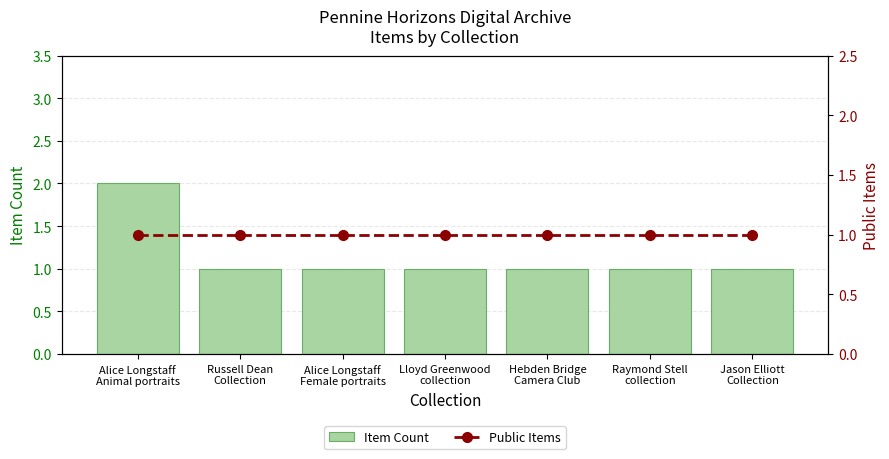

At how many categories does at least one series exceed 1?

1